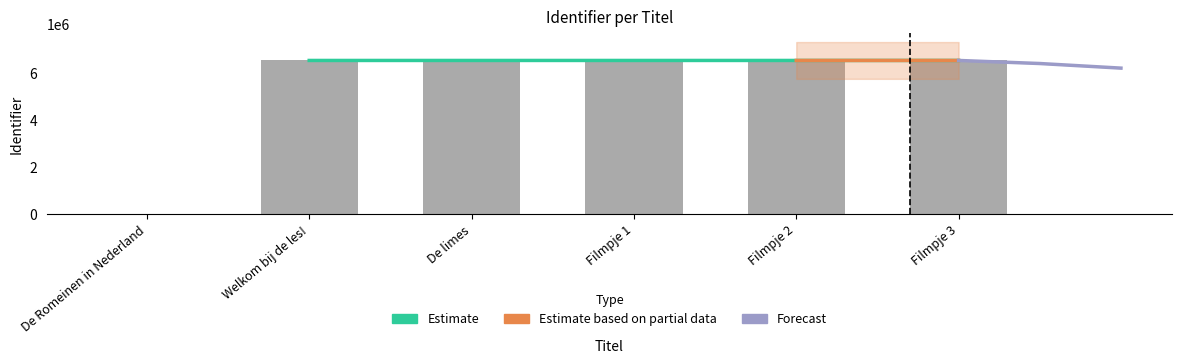

Which category has the lowest value across all series?

De Romeinen in Nederland